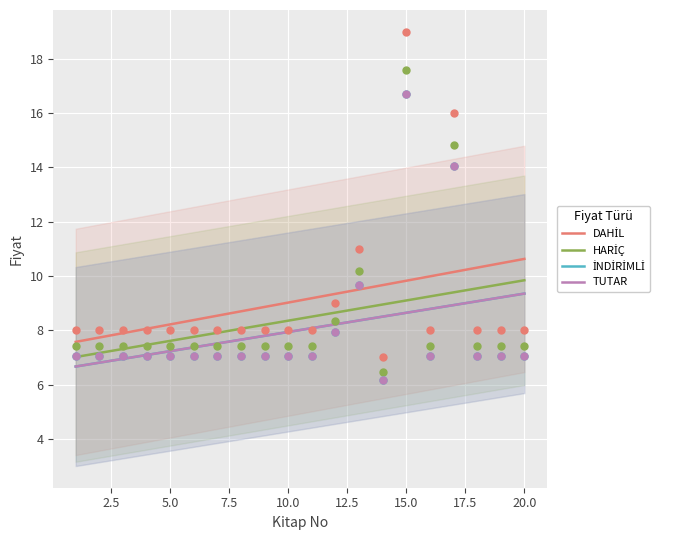

Is the value of İNDİRİMLİ at 13 greater than the value of TUTAR at 14?

No